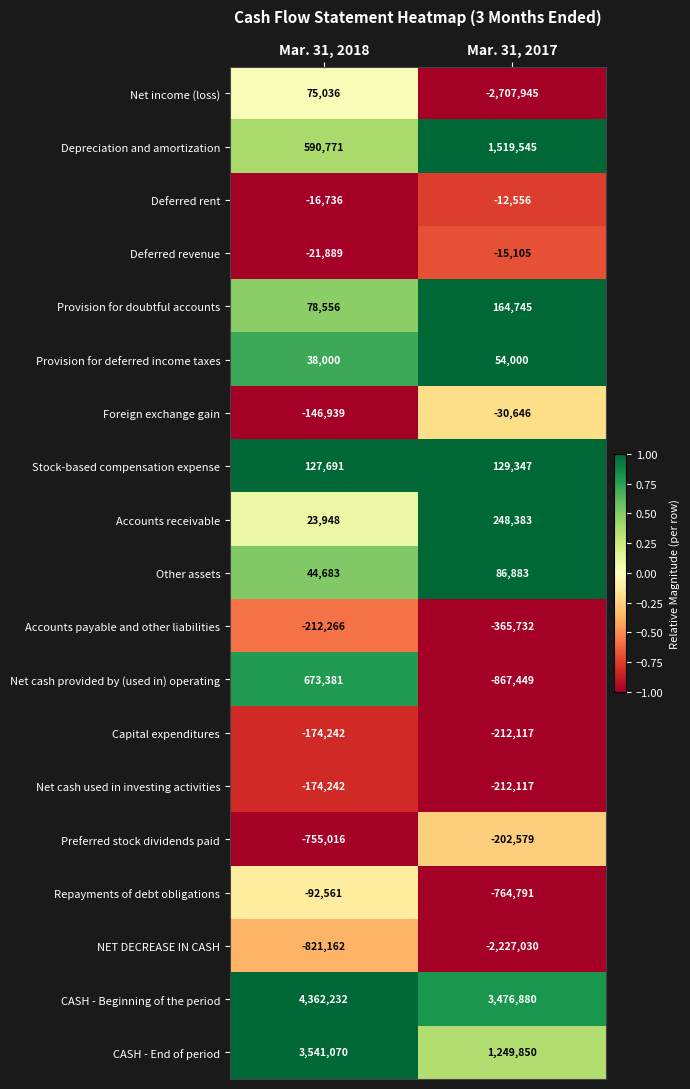

Which series has the widest spread of values?

Net income (loss)